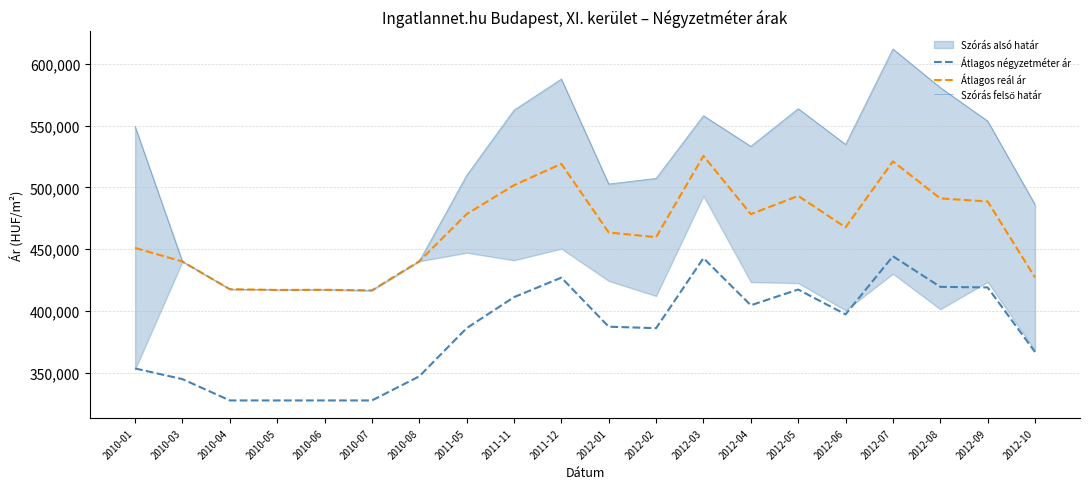

True or false: Átlagos reál ár and Átlagos négyzetméter ár cross at least once.

False